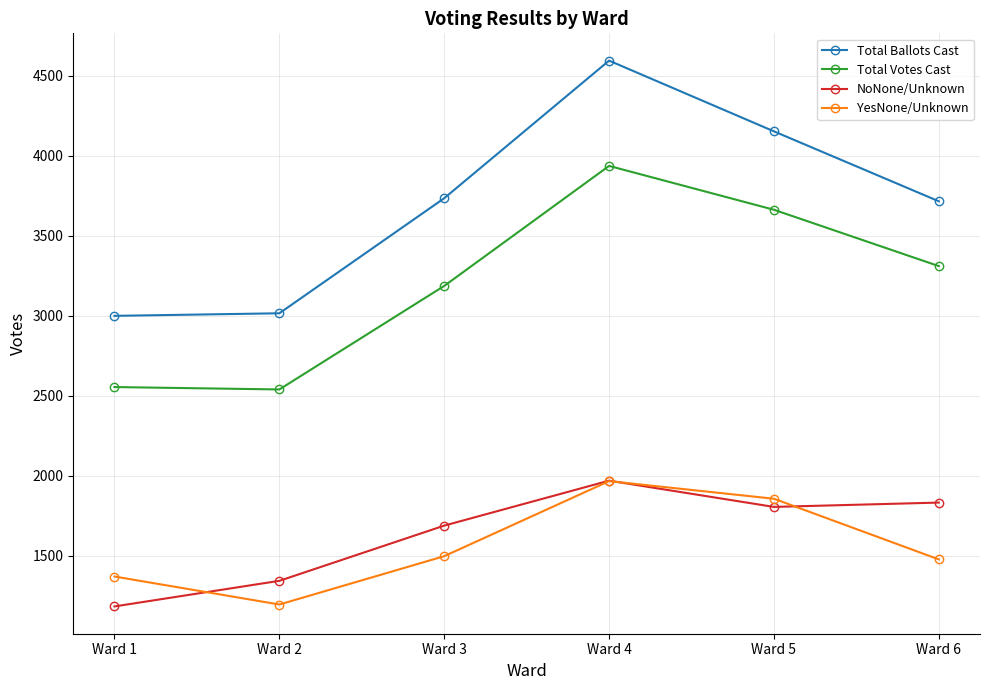

What is the difference between the second highest and minimum values in the Total Votes Cast series?

1123